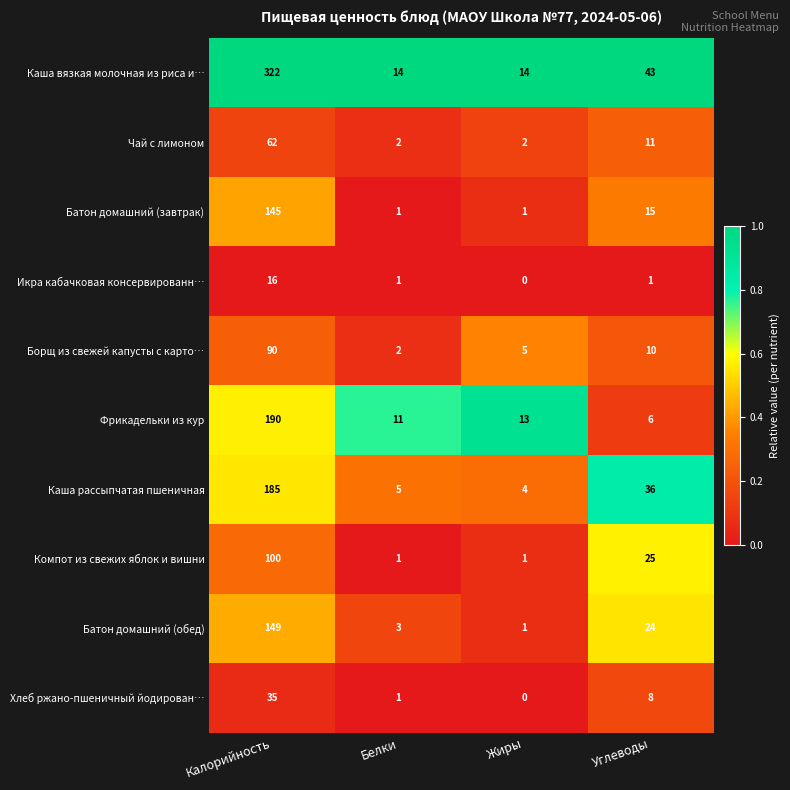

What is the average value of the Фрикадельки из кур series?

55